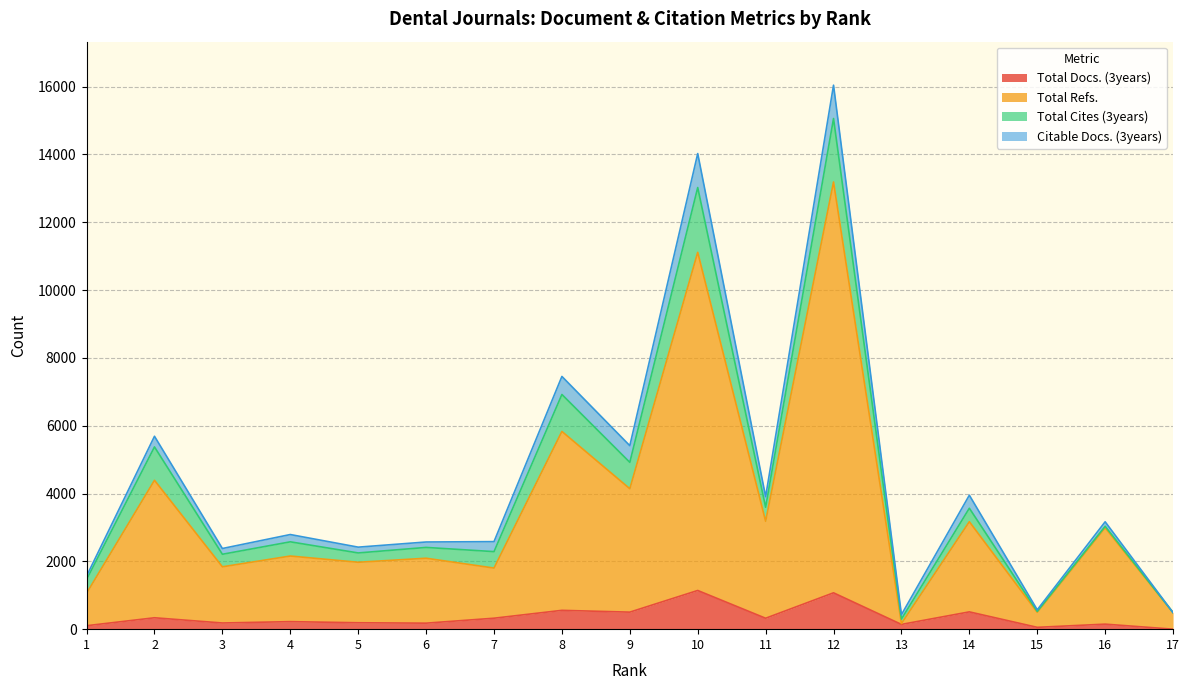

Does the chart have visible grid lines?

Yes